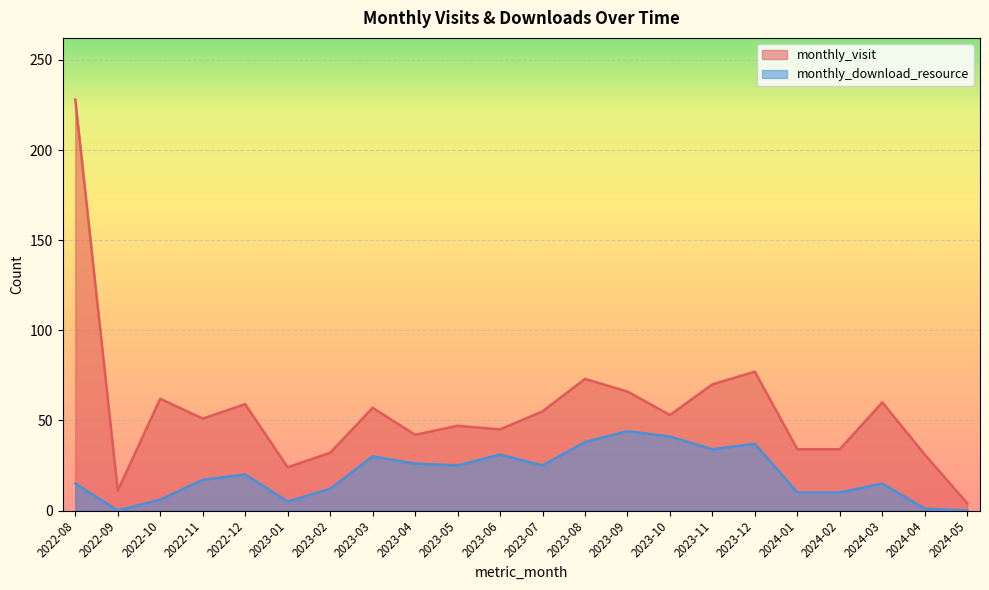

The monthly_download_resource series shows 9 at 2022-10. True or false?

False